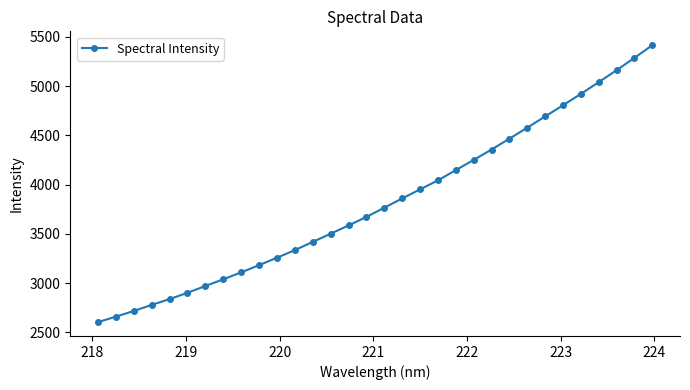

True or false: the data has more than 0 interior local peaks.

False